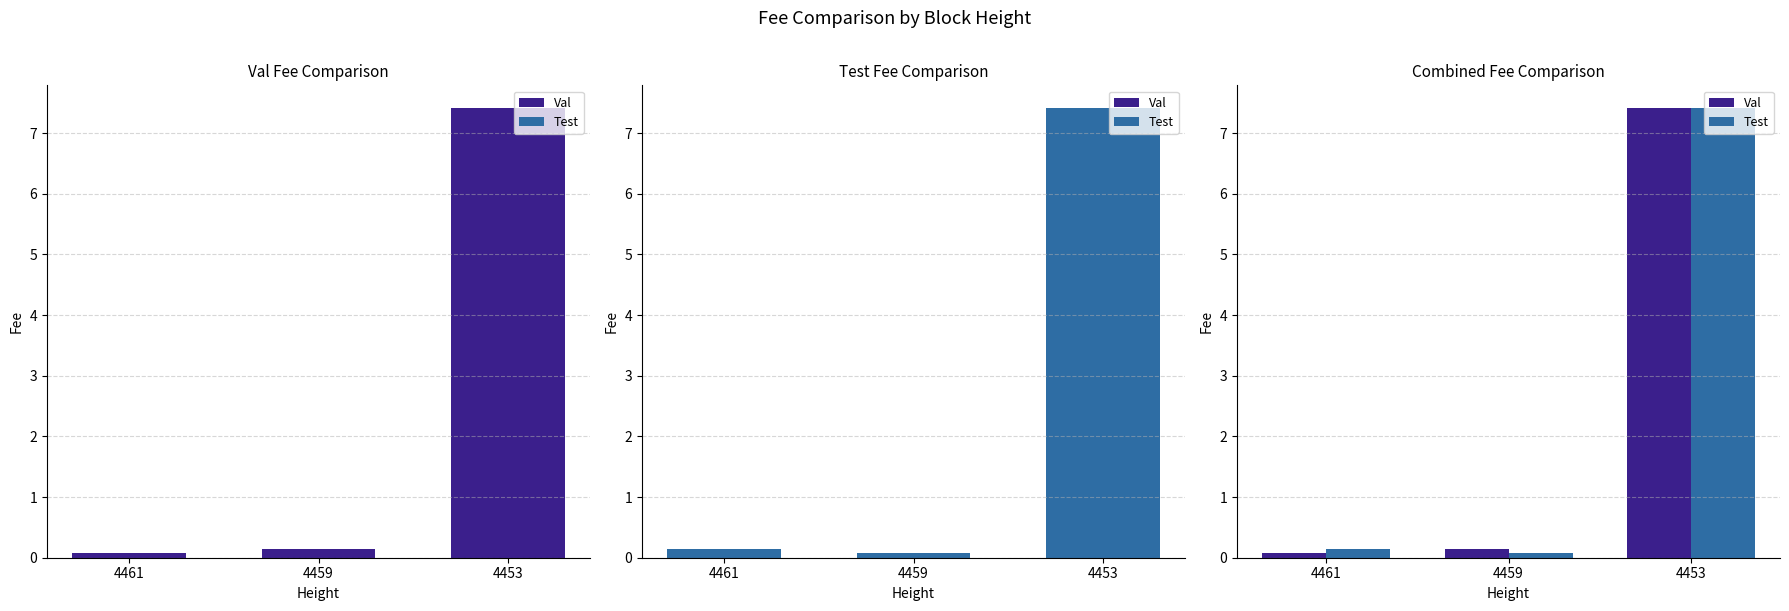

Rank the series by their maximum value, from highest to lowest.

Val, Test